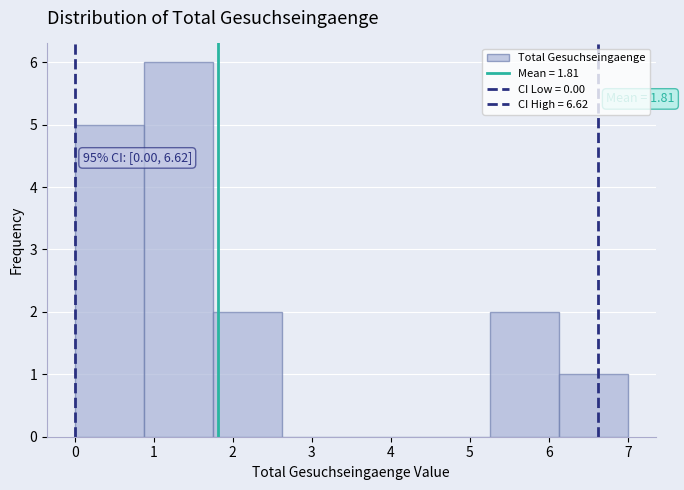

Which range on the x-axis has the tallest bar?

0.9 to 1.8